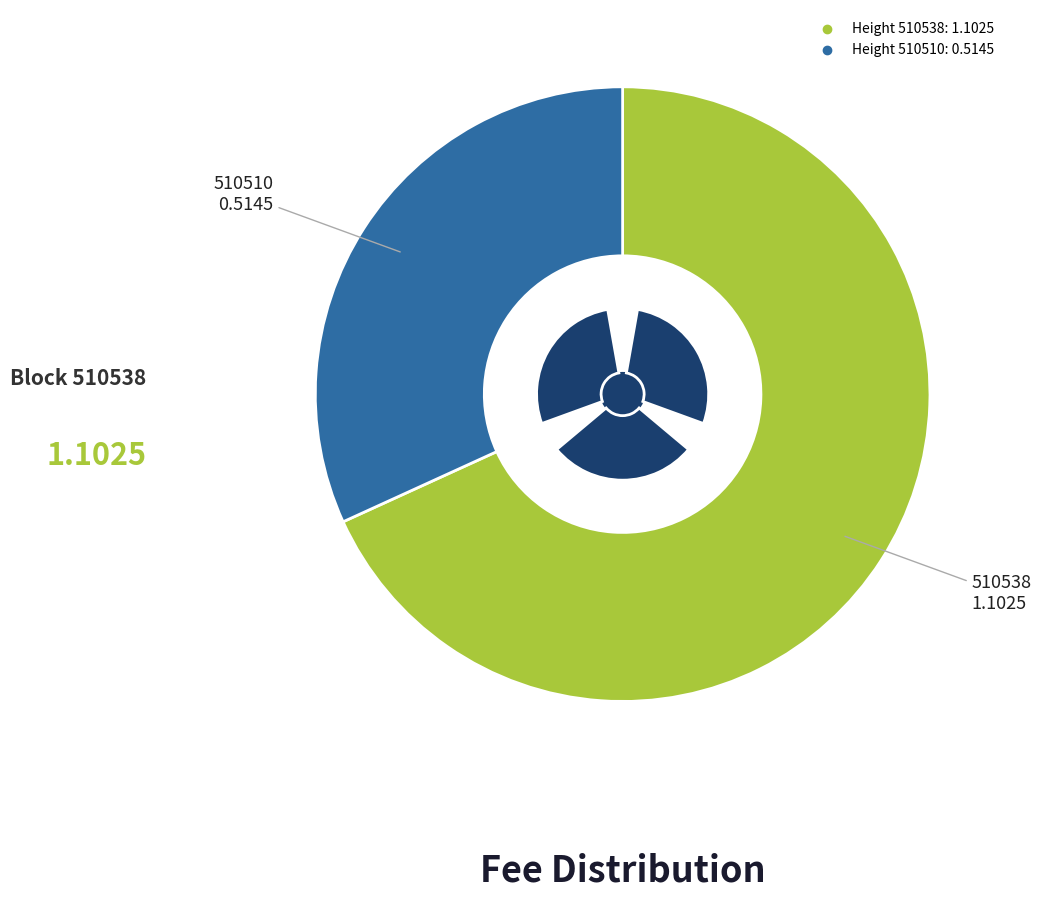

How many segments does this pie chart have?

2